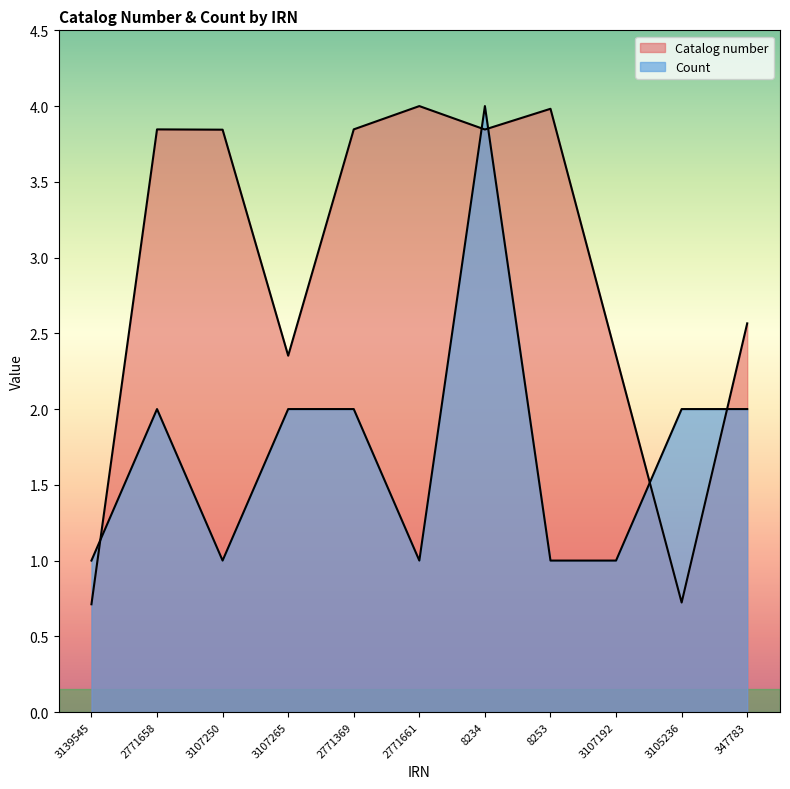

Which series changed the most between 3107250 and 2771369?

Count